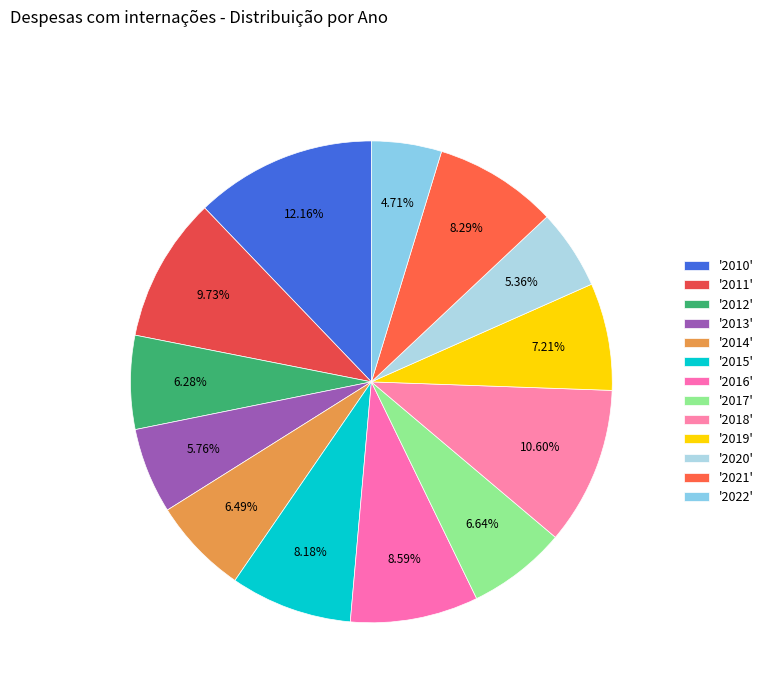

How many segments does this pie chart have?

13